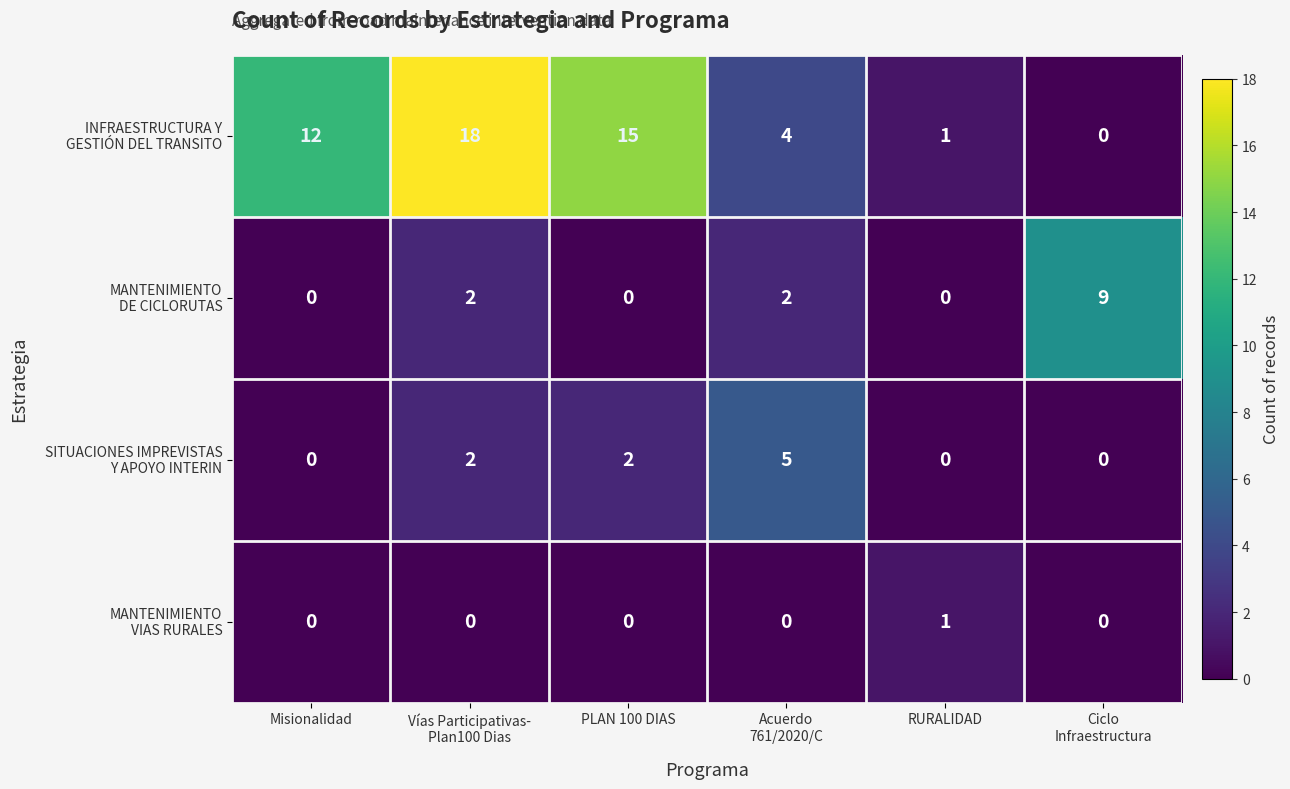

What is the difference between the highest and lowest values at PLAN 100 DIAS?

15